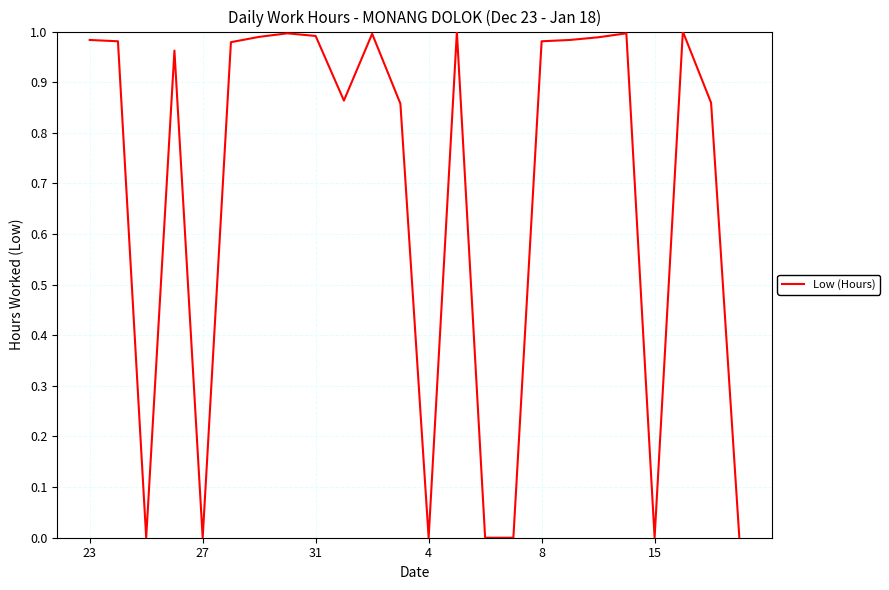

Is it true that the value at 15 is 0.0?

True